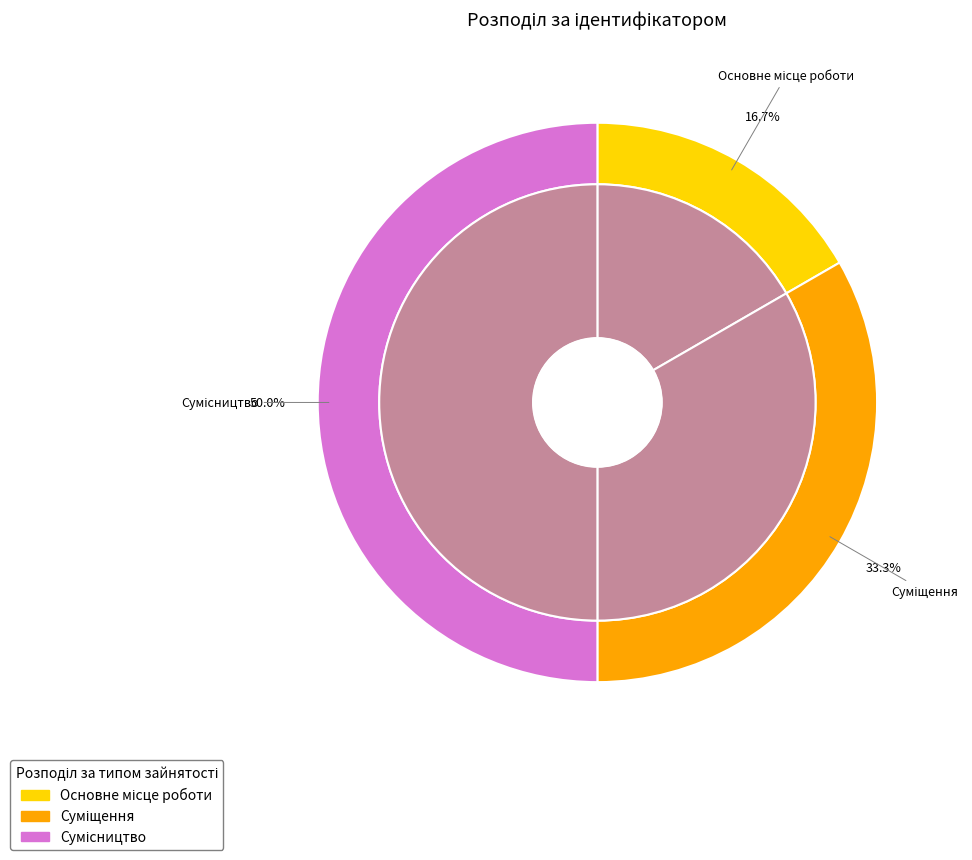

What portion of the pie excludes Сумісництво?

50.0%